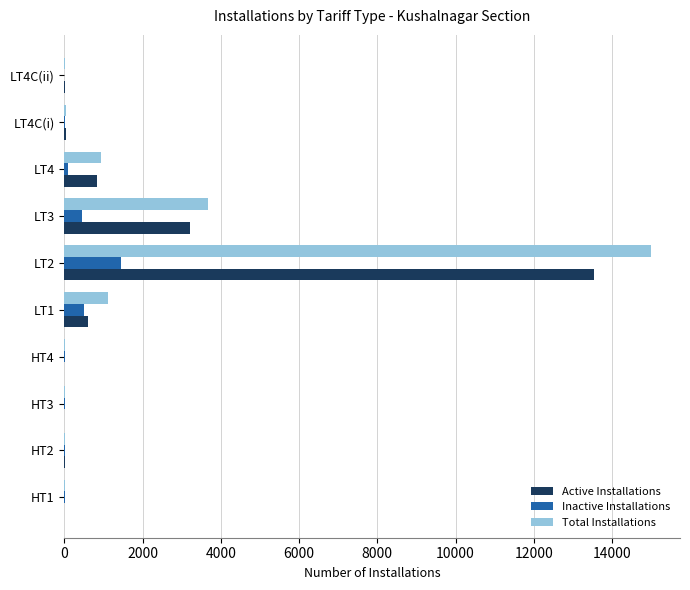

Between HT3 and LT3, which series saw the biggest shift?

Total Installations